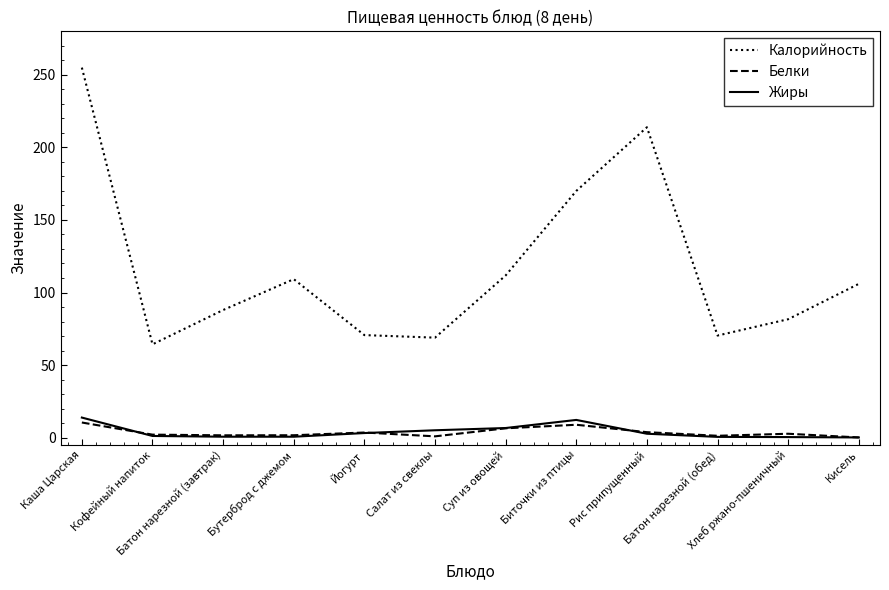

At Хлеб ржано-пшеничный, list the series in order from largest to smallest.

Калорийность, Белки, Жиры